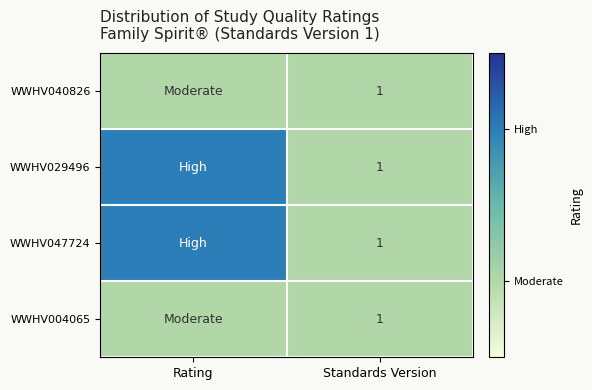

Count the number of data series in this chart.

4